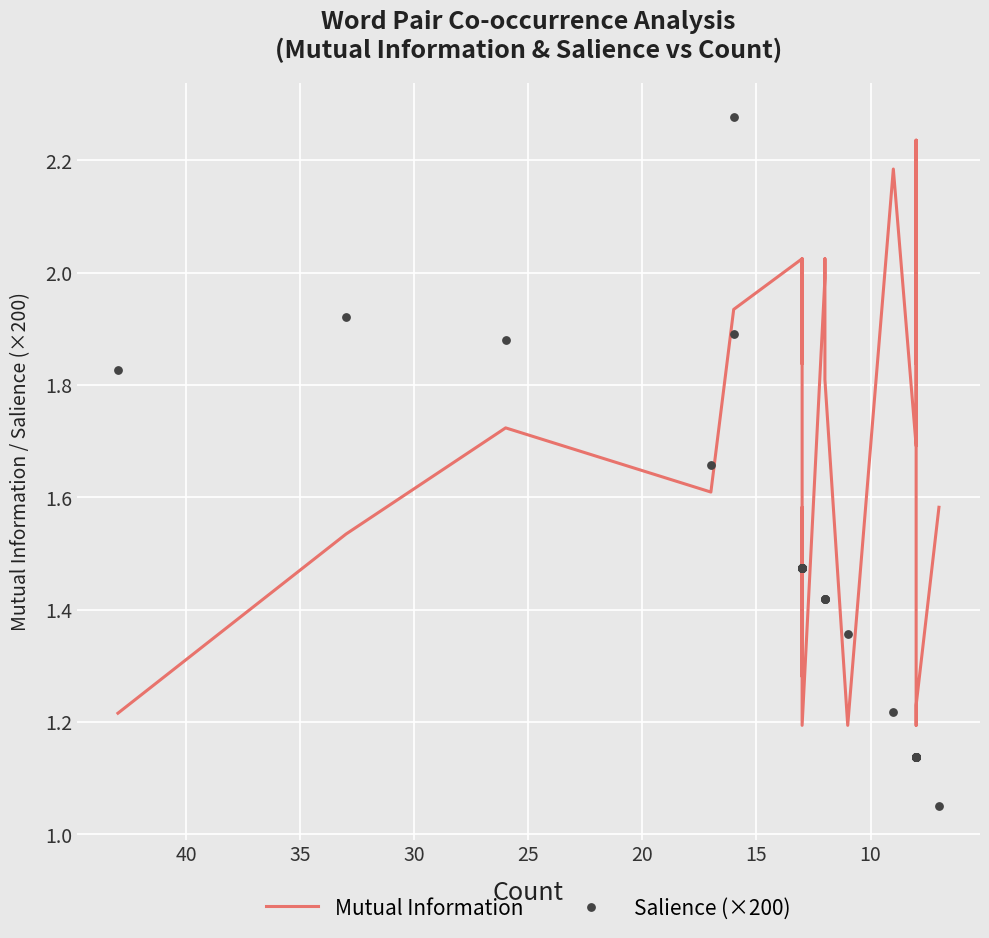

At how many categories does at least one series exceed 1?

40